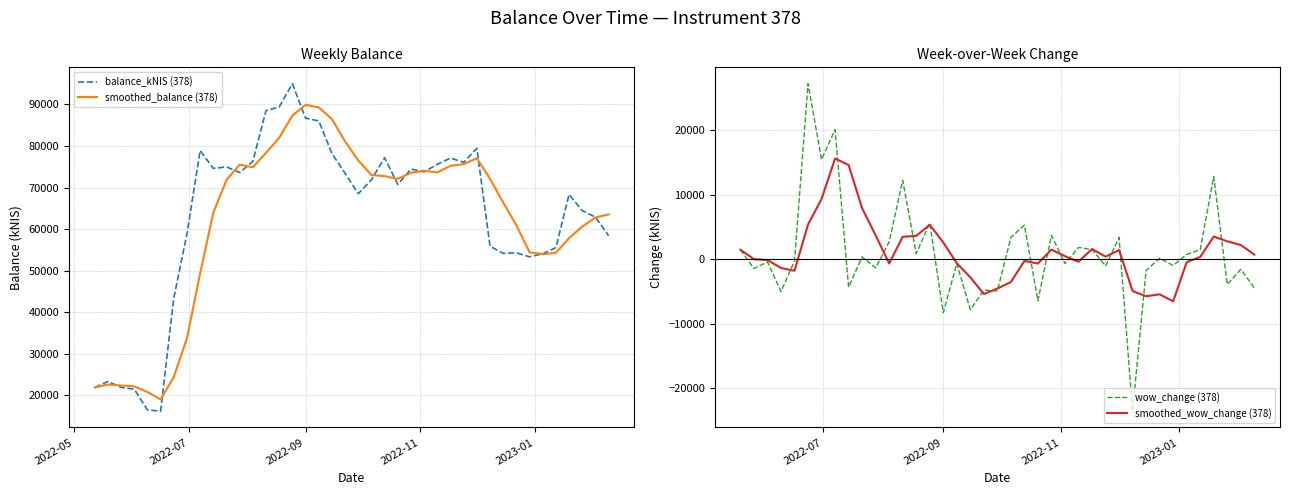

Does the chart have visible grid lines?

Yes